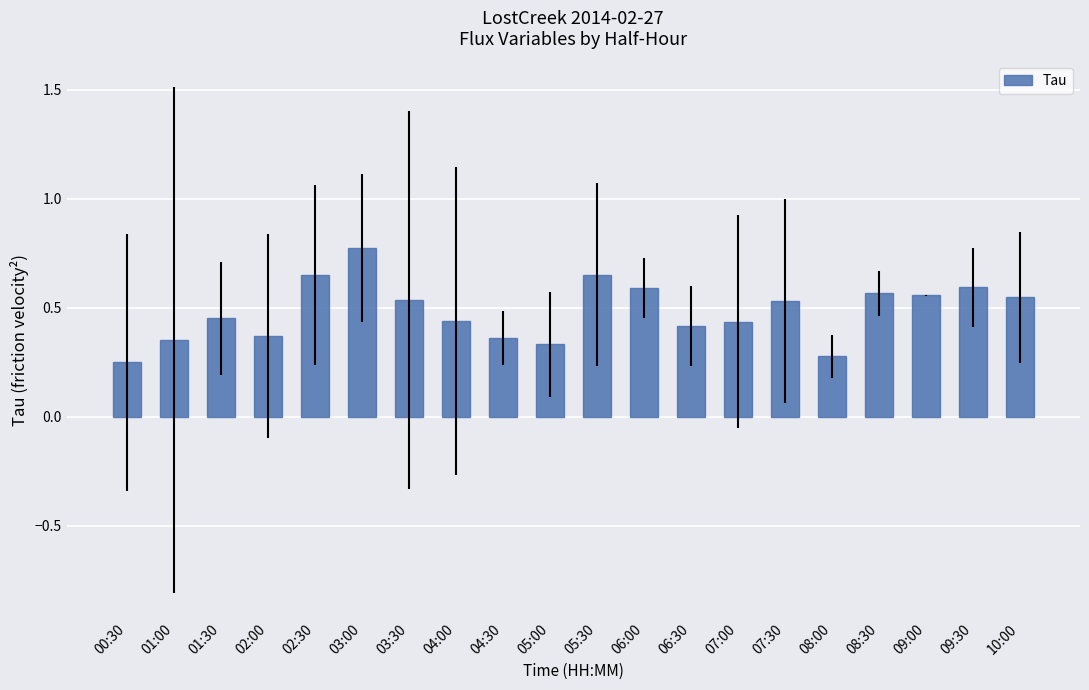

The chart shows a value of 0.6 at 09:00. True or false?

True